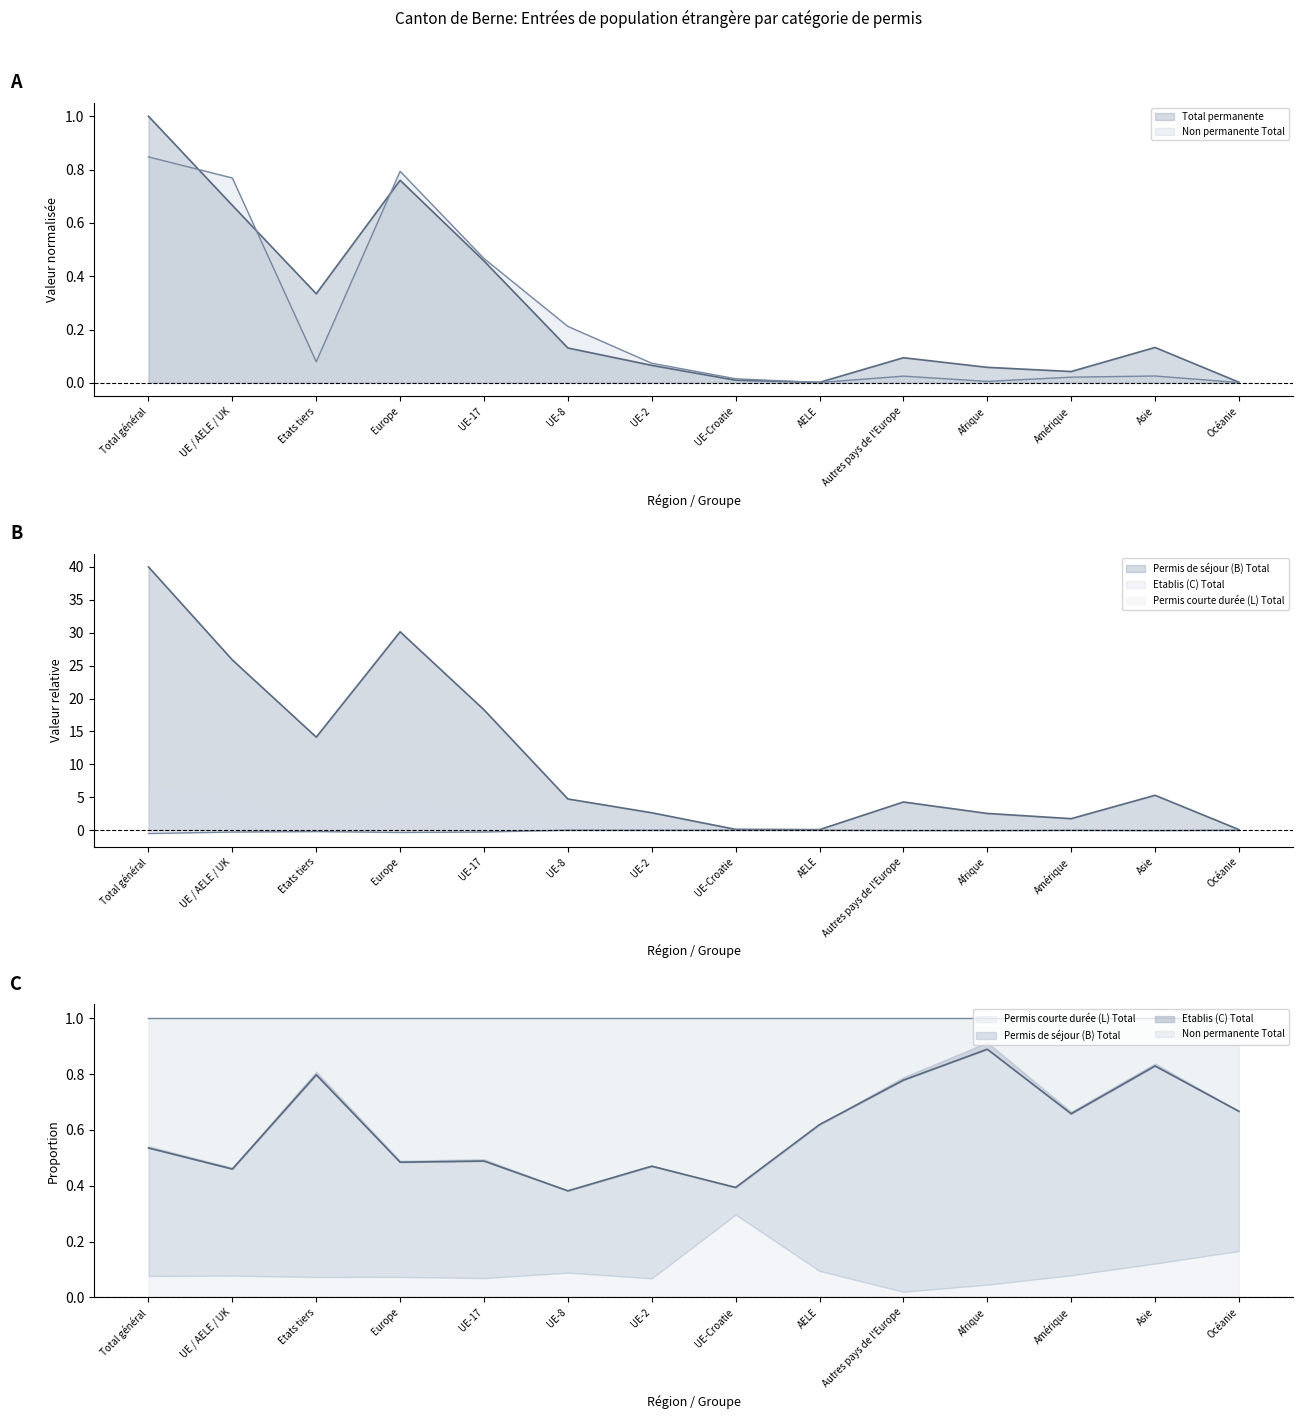

What is the difference between the maximum and minimum values in the Etablis (C) Total series?

0.5